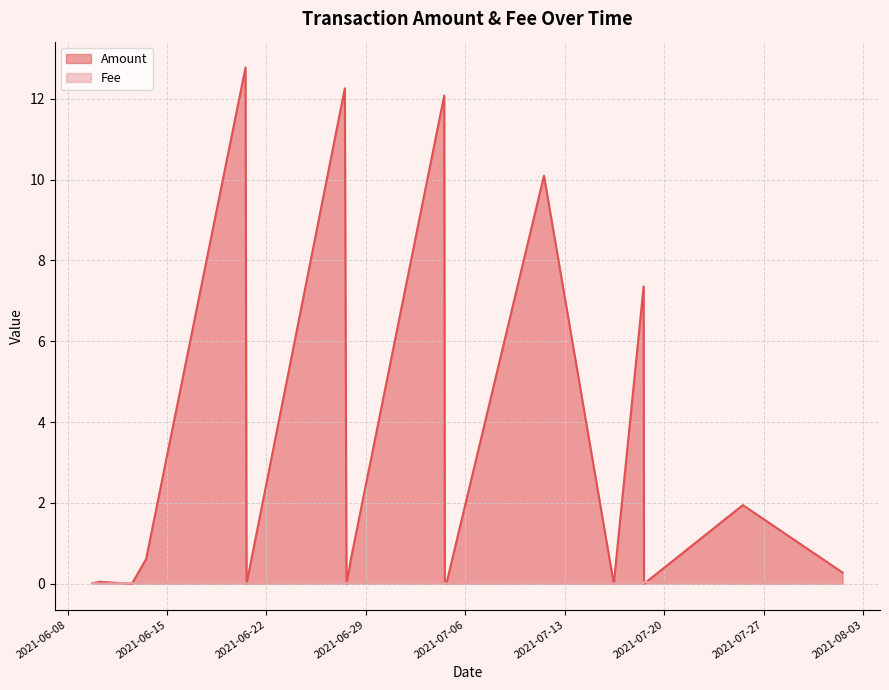

Which series has the largest range (max minus min)?

Amount